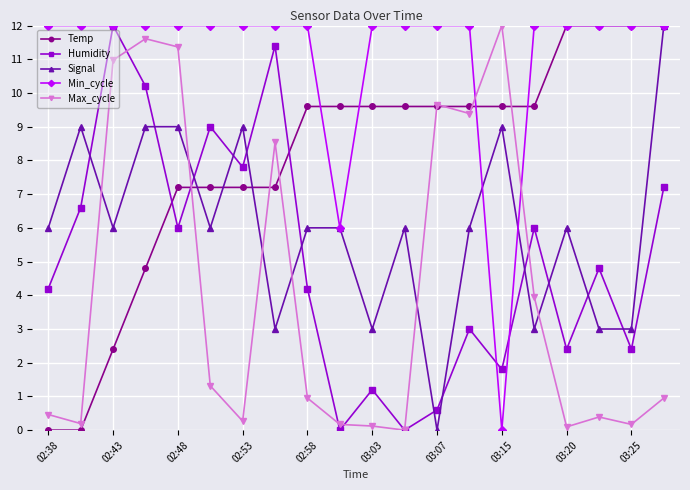

Reading left to right, extract all data points from this chart.

Temp: 0.0	0.0	2.4	4.8	7.2	7.2	7.2	7.2	9.6	9.6	9.6	9.6	9.6	9.6	9.6	9.6	12.0	12.0	12.0	12.0
Humidity: 4.2	6.6	12.0	10.2	6.0	9.0	7.8	11.4	4.2	0.0	1.2	0.0	0.6	3.0	1.8	6.0	2.4	4.8	2.4	7.2
Signal: 6.0	9.0	6.0	9.0	9.0	6.0	9.0	3.0	6.0	6.0	3.0	6.0	0.0	6.0	9.0	3.0	6.0	3.0	3.0	12.0
Min_cycle: 12.0	12.0	12.0	12.0	12.0	12.0	12.0	12.0	12.0	6.0	12.0	12.0	12.0	12.0	0.0	12.0	12.0	12.0	12.0	12.0
Max_cycle: 0.5	0.2	11.0	11.6	11.4	1.3	0.3	8.5	1.0	0.2	0.1	0.0	9.7	9.4	12.0	4.0	0.1	0.4	0.2	1.0